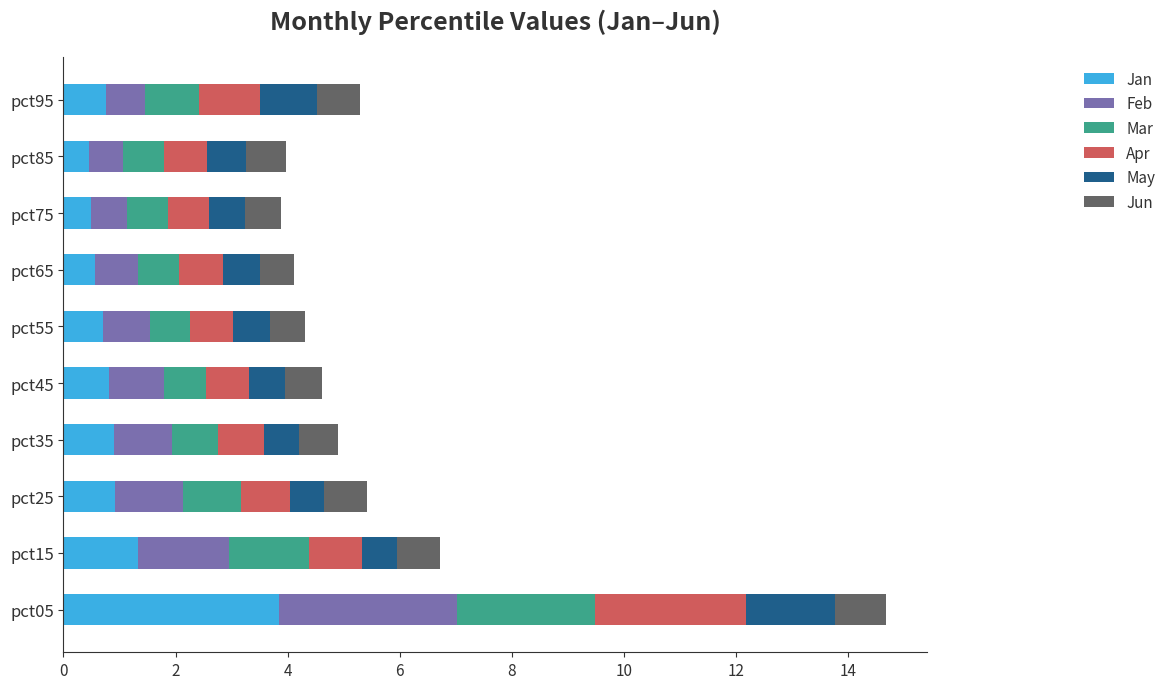

At which category is the sum across all series the highest?

pct05